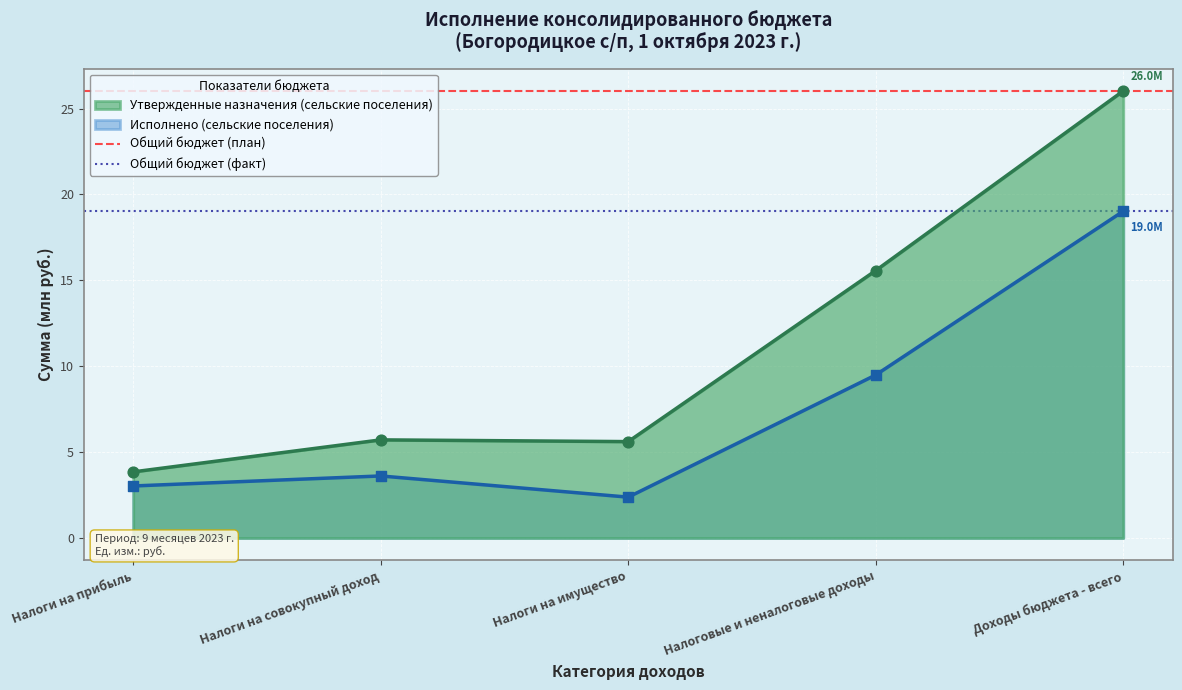

The value of Исполнено (сельские поселения) at Налоги на прибыль is 3.0. True or false?

True